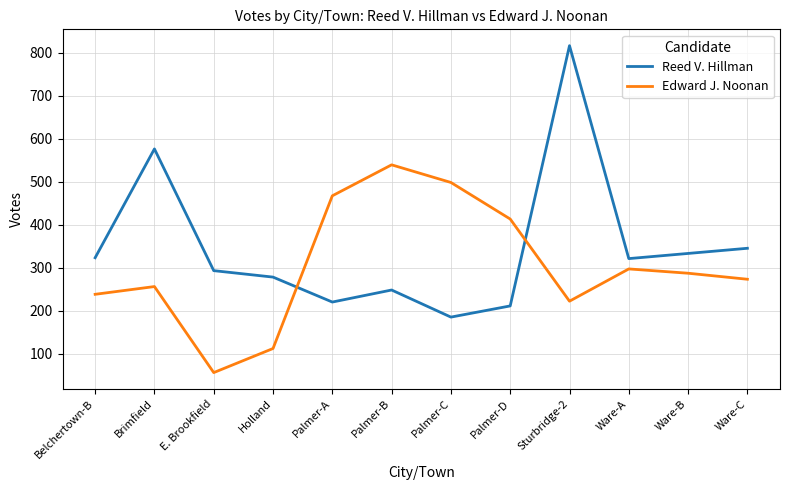

Which category has the highest value across all series?

Sturbridge-2